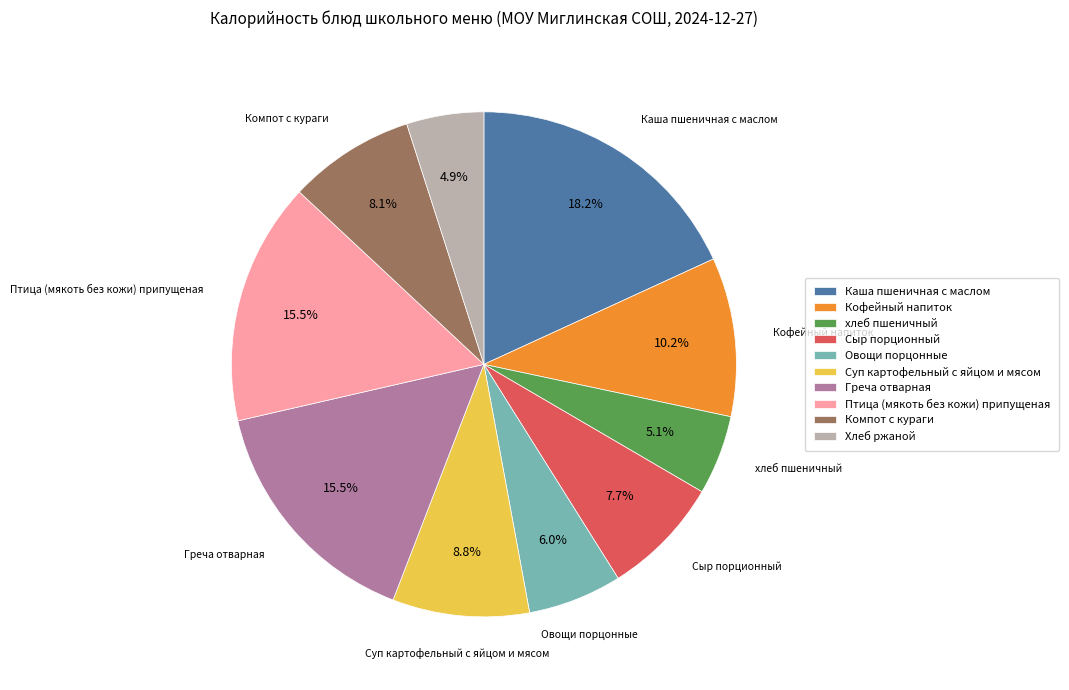

What percentage is the хлеб пшеничный slice, to the nearest percent?

5%